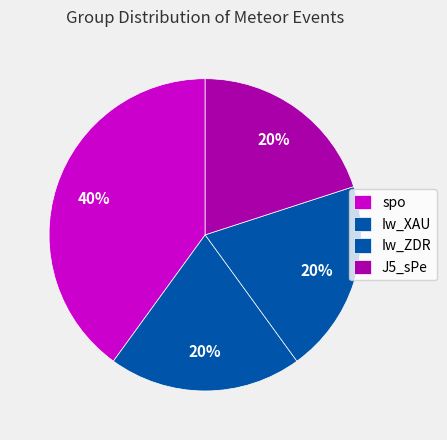

Which slice is the smallest?

Iw_XAU